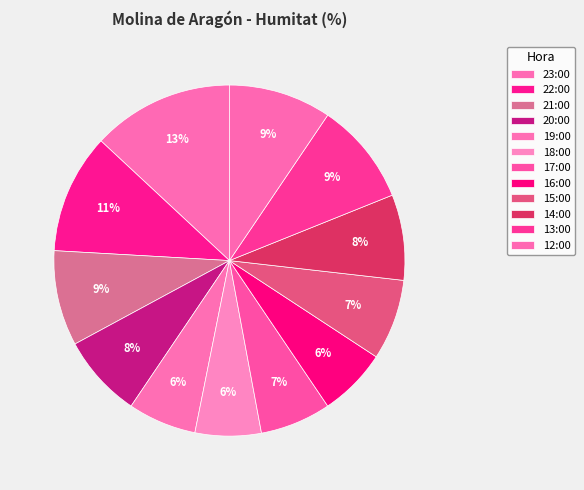

To the nearest percent, what portion does 19:00 represent?

6%